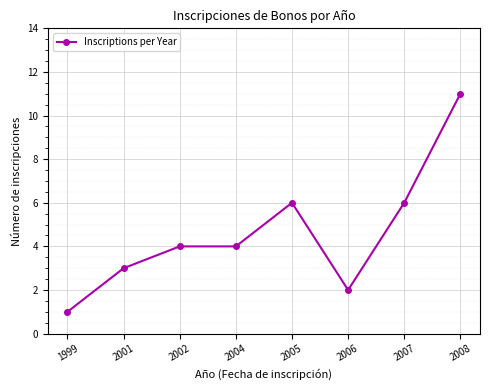

What is the difference between the maximum and minimum values?

10